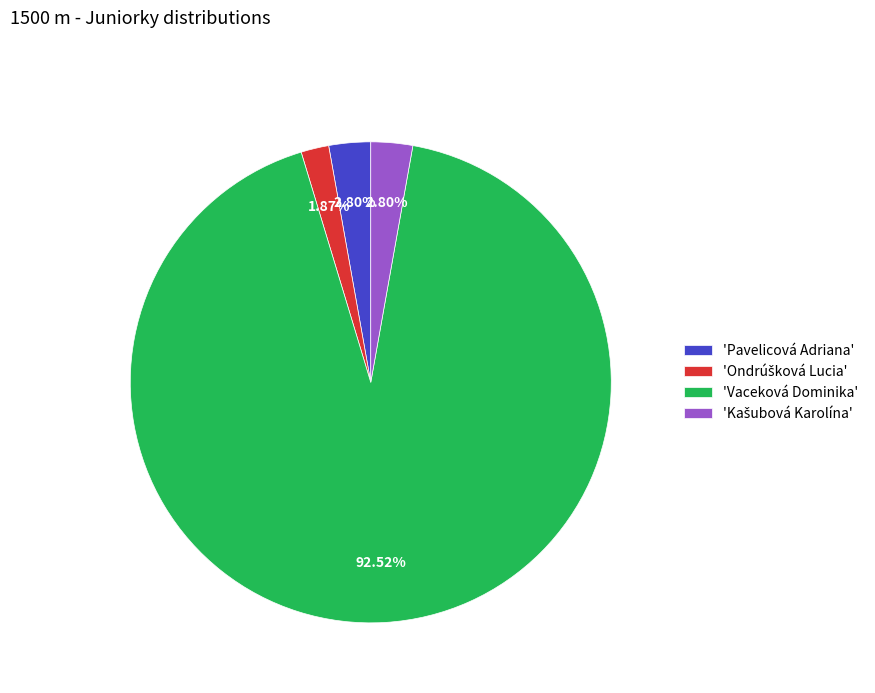

Which slice is the largest?

'Vaceková Dominika'